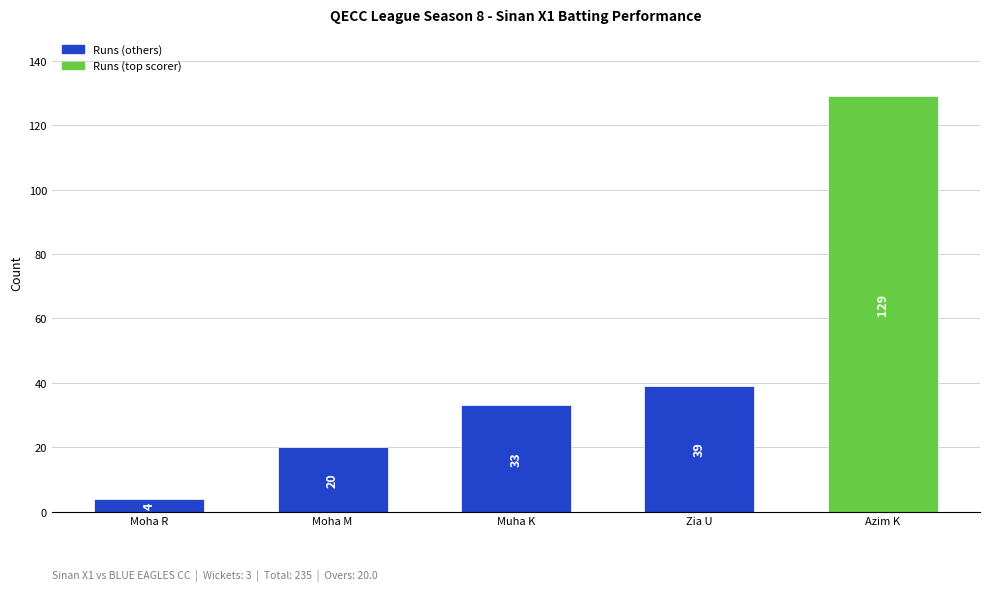

At which category does the chart reach its minimum across all series?

Moha R